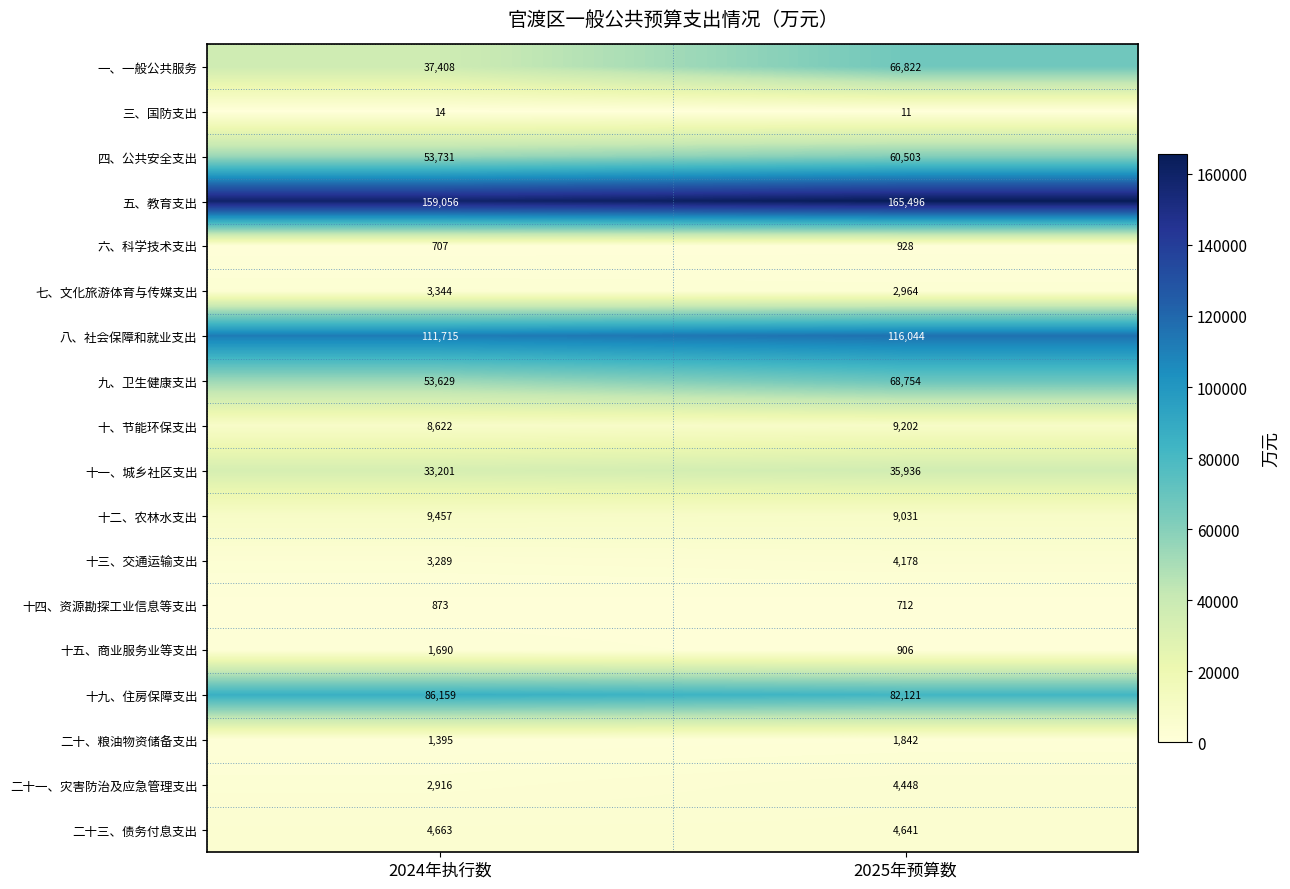

Is it true that 七、文化旅游体育与传媒支出 equals 2964 at 2025年预算数?

True